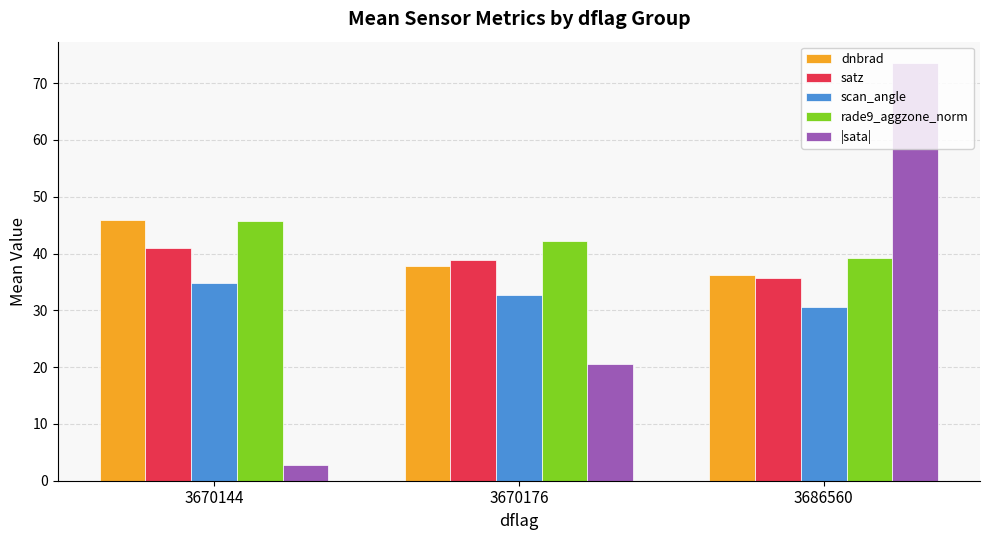

The |sata| series shows 130.7 at 3686560. True or false?

False